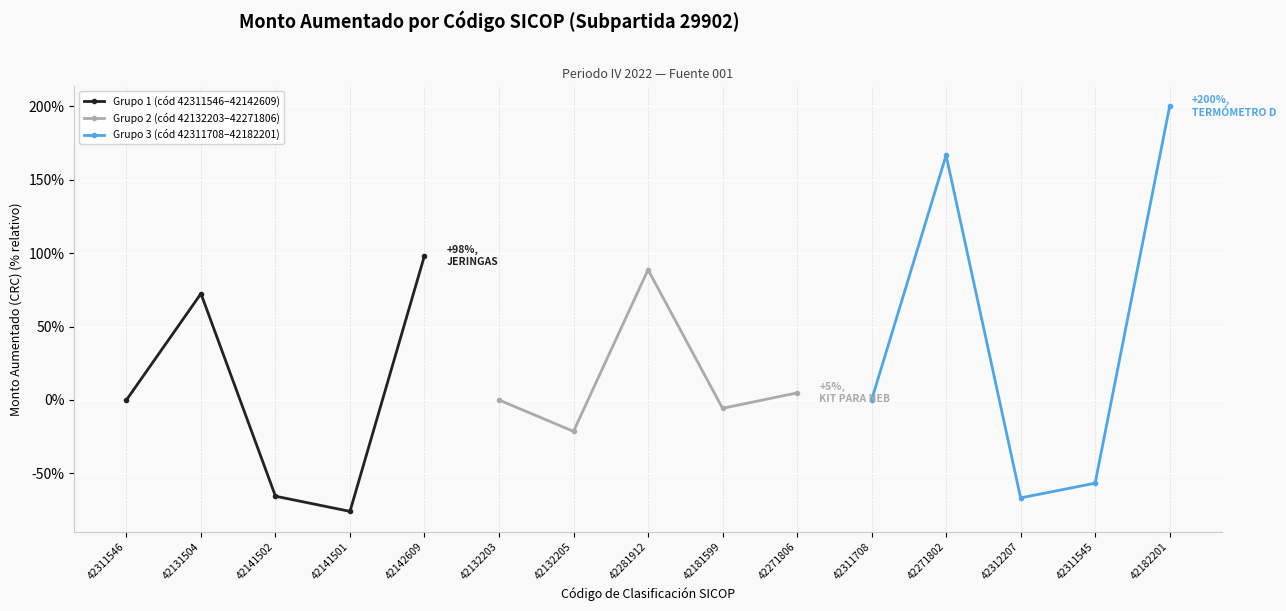

Reading left to right, transcribe all the data shown in this chart.

Grupo 1 (cód 42311546–42142609): 0.0	72.4	-65.5	-75.9	98.3
Grupo 2 (cód 42132203–42271806): 0.0	-21.4	88.7	-5.7	4.8
Grupo 3 (cód 42311708–42182201): 0.0	166.7	-66.7	-56.7	200.0